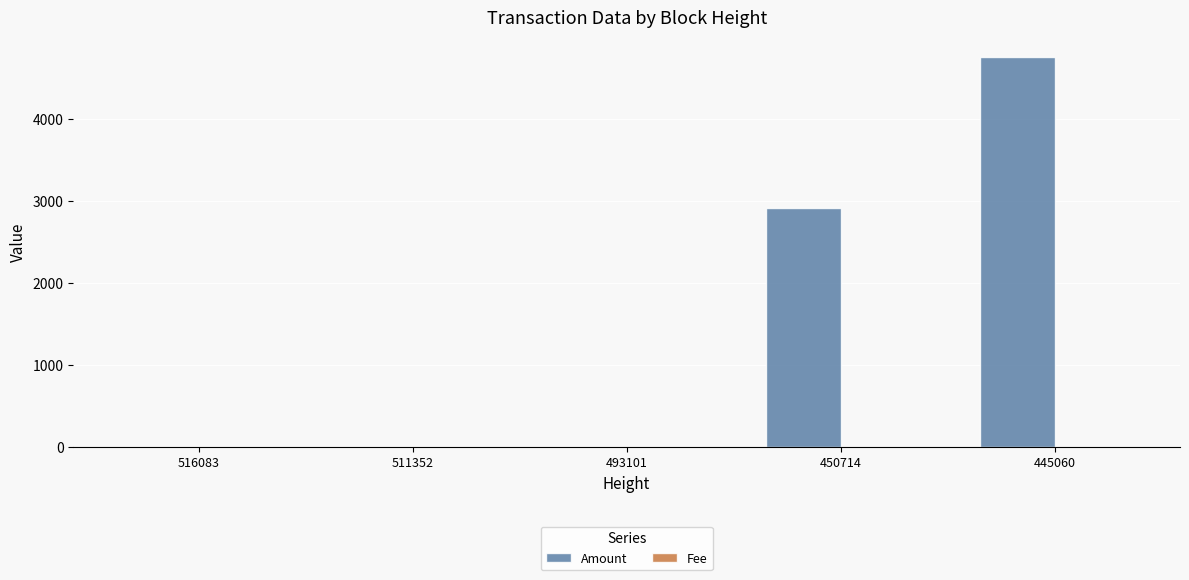

Where is Amount nearest to the value 2380?

450714